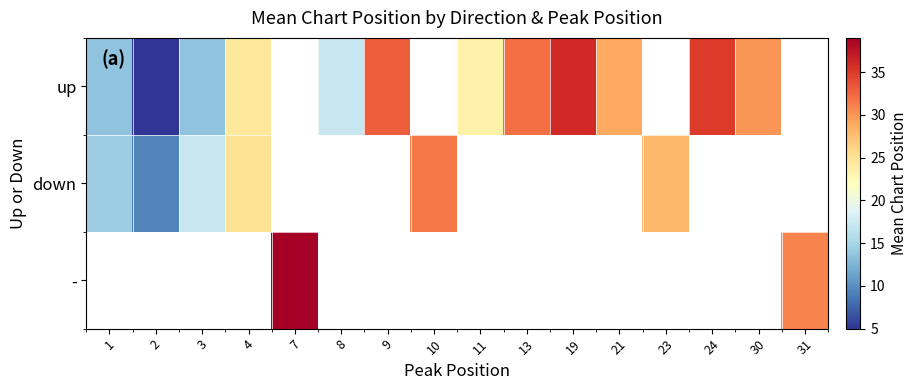

How many data points does each series have?

16